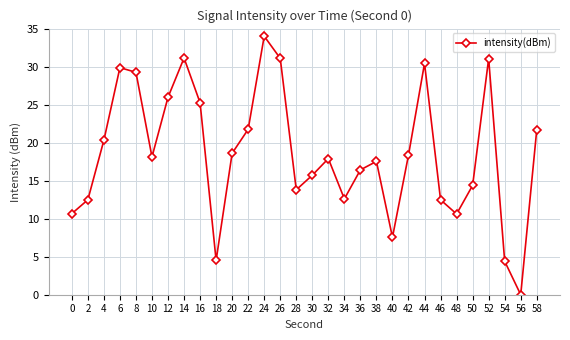

What is the change in value from 24 to 32?

-16.1